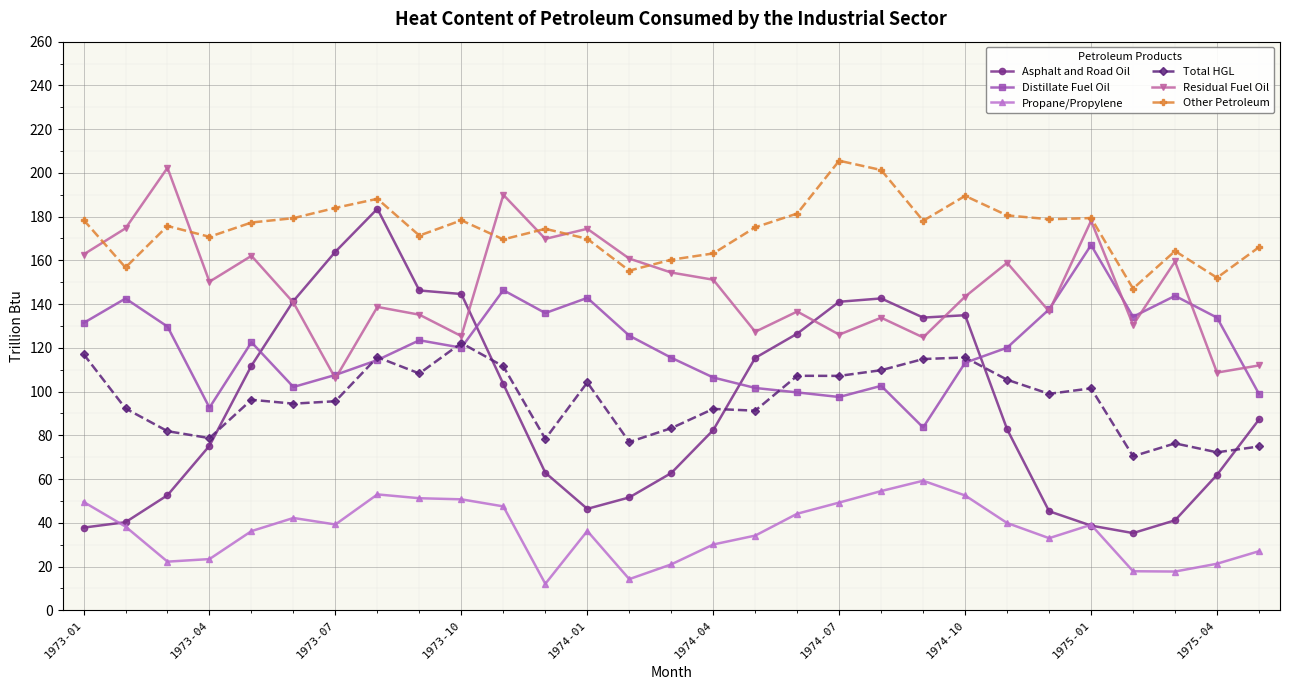

True or false: Total HGL and Other Petroleum cross at least once.

False